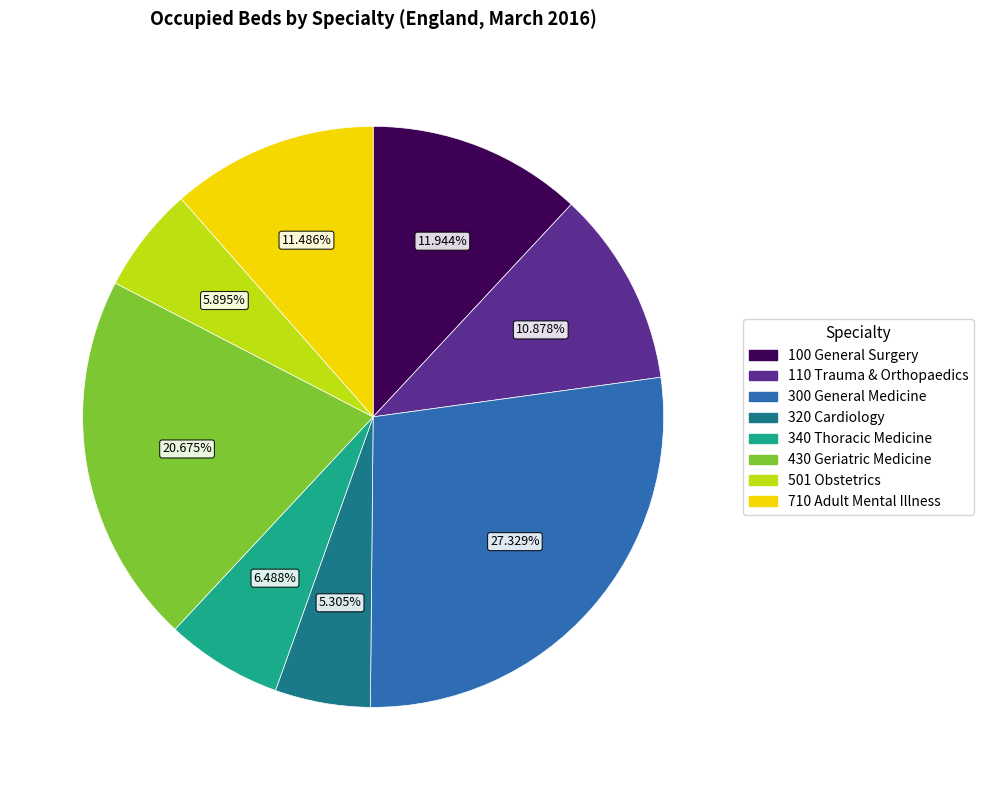

Which has a higher value, 501 Obstetrics or 430 Geriatric Medicine?

430 Geriatric Medicine